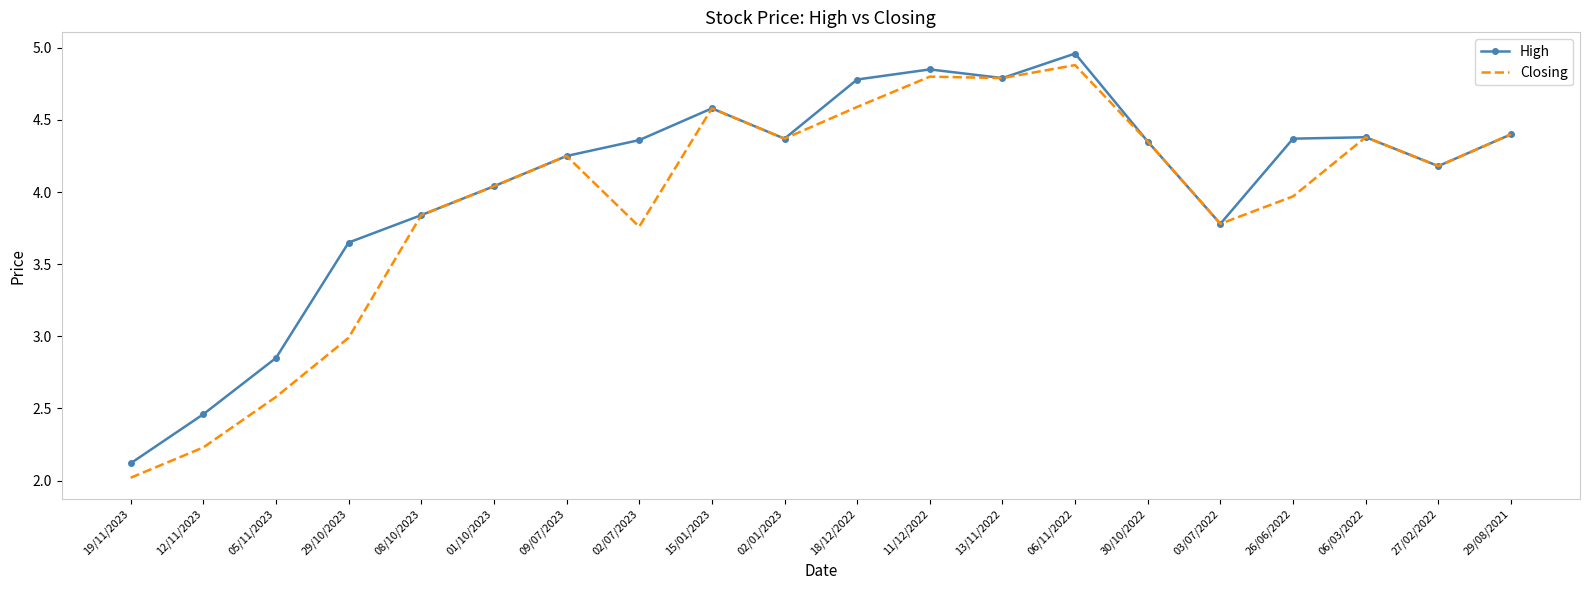

Which series has the widest spread of values?

Closing